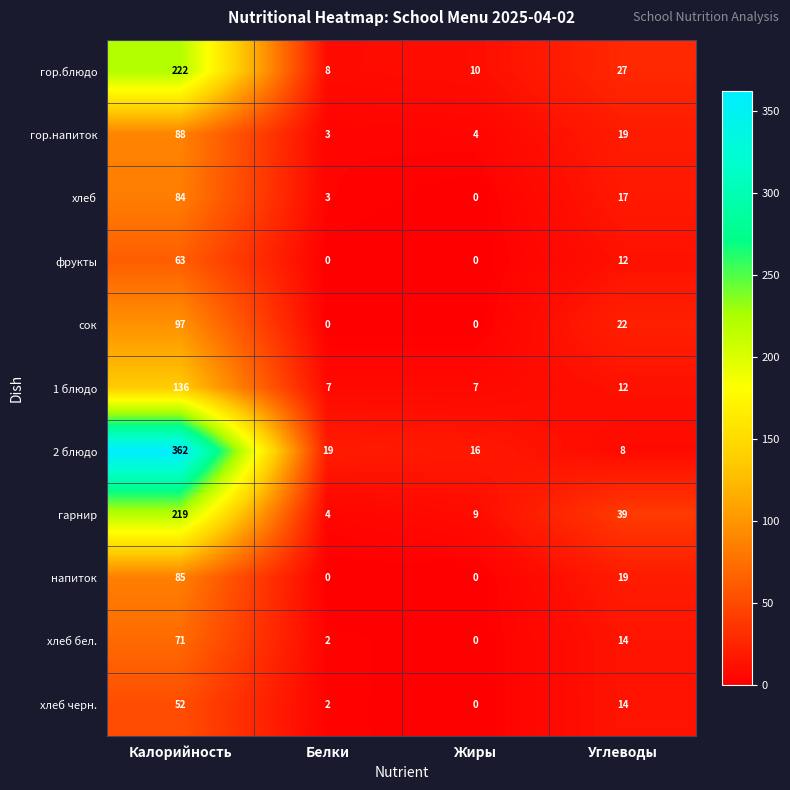

List the labels in order of хлеб бел. value, smallest first.

Жиры, Белки, Углеводы, Калорийность